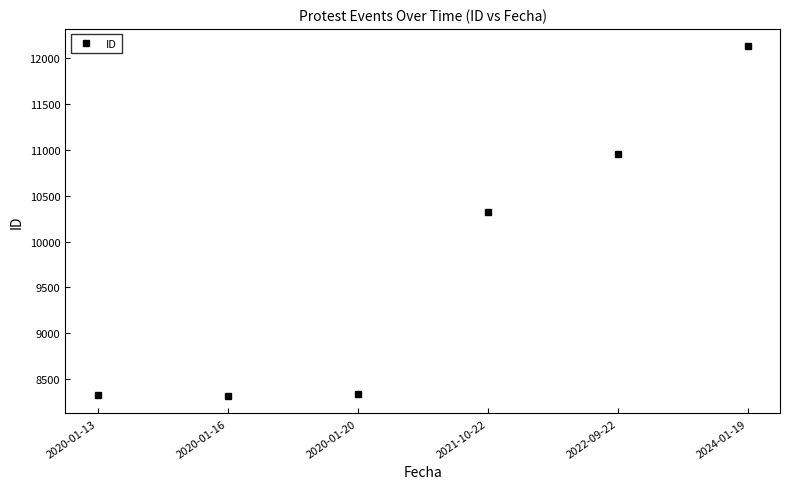

What is the change in value from 2020-01-16 to 2020-01-20?

+25.6